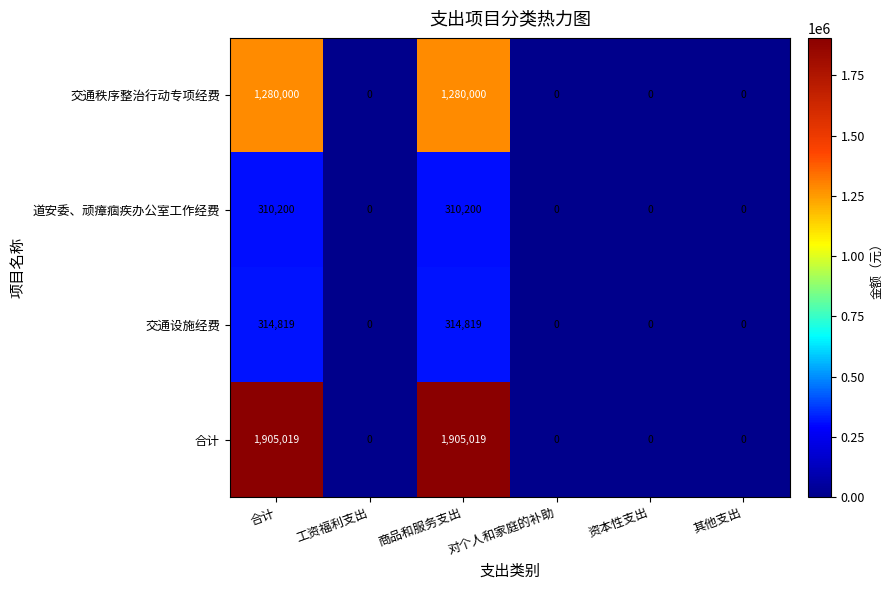

Is it true that 合计 equals 0 at 其他支出?

True